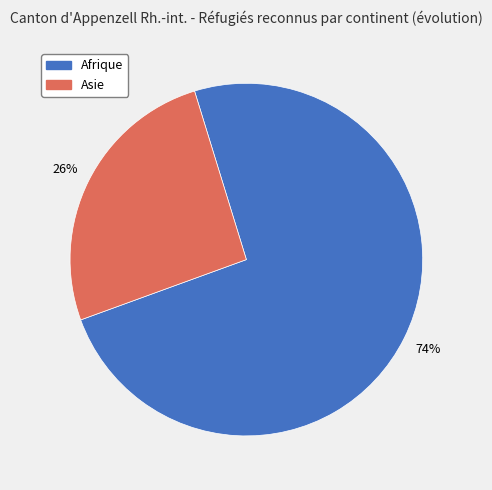

Is there a majority slice in this chart?

Yes